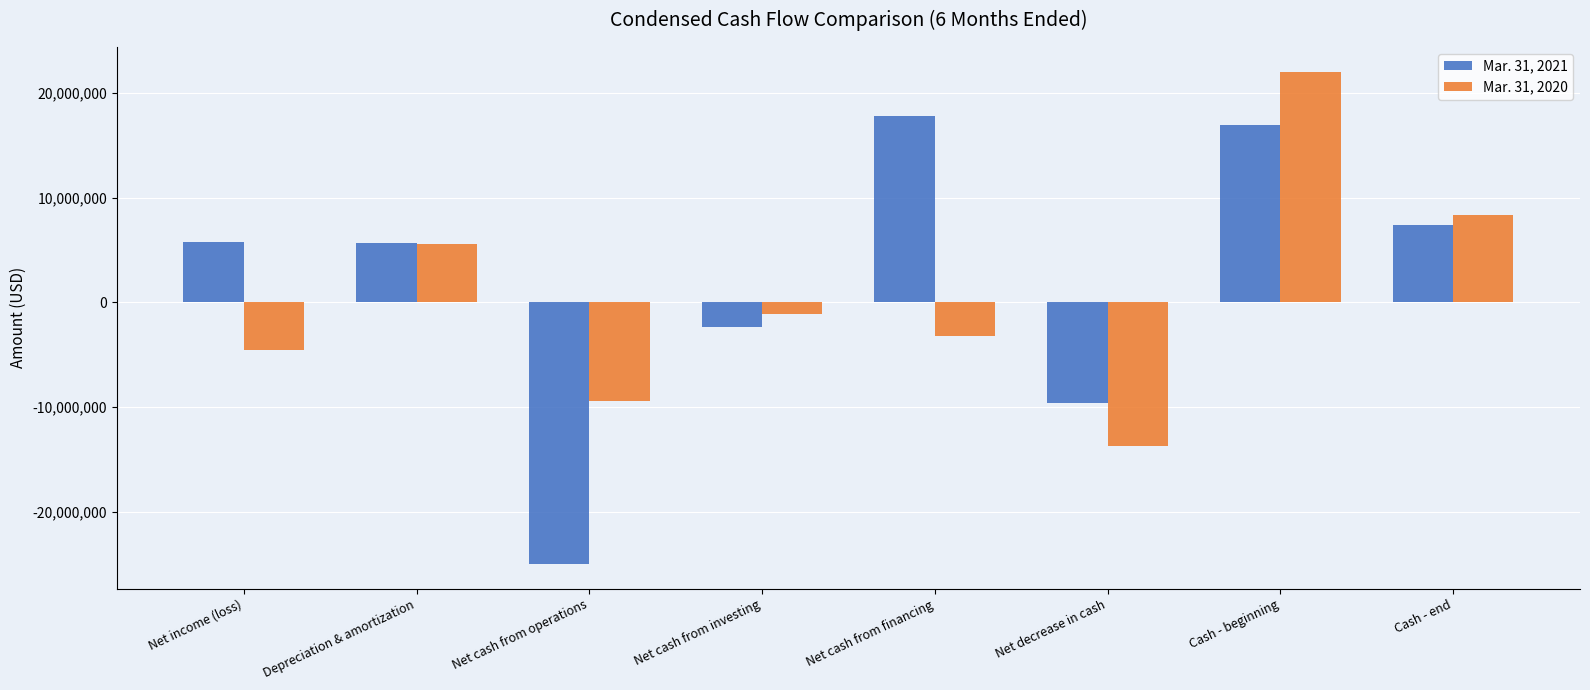

Are the bars horizontal?

No